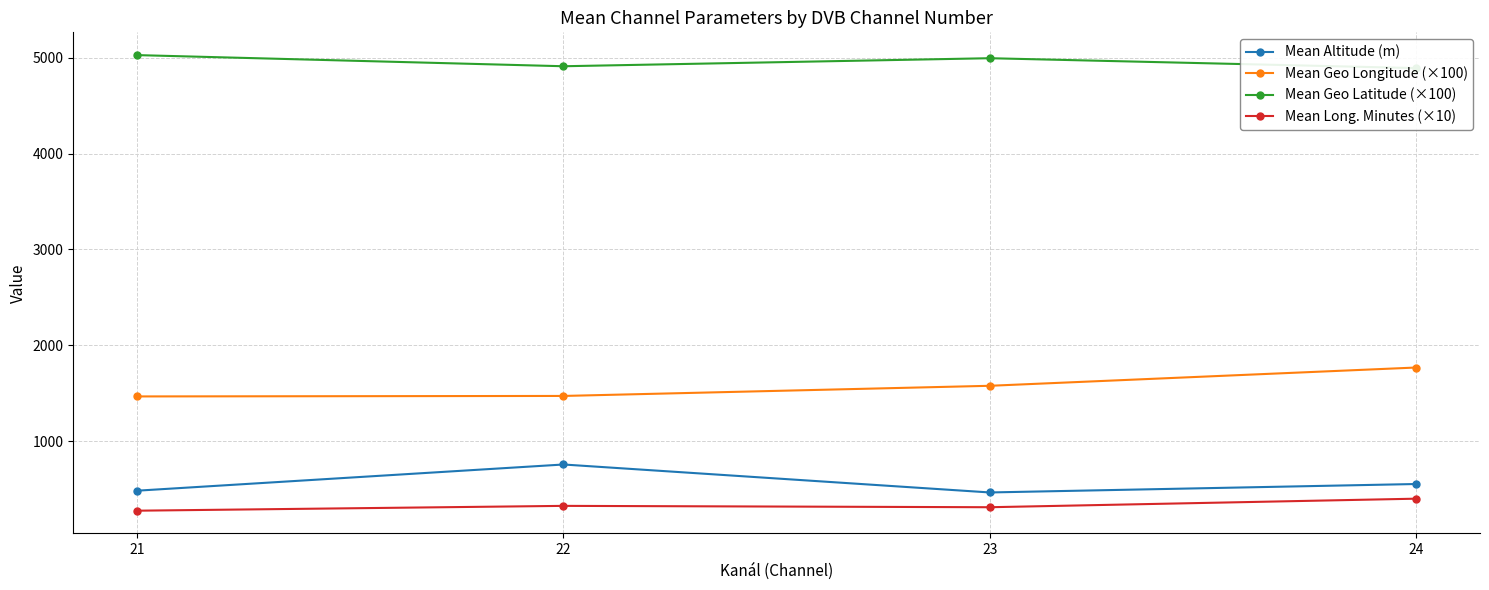

Reading left to right, list all the values displayed in this chart.

Mean Altitude (m): 21=483.4	22=756.6	23=464.9	24=553.0
Mean Geo Longitude (×100): 21=1466.7	22=1471.7	23=1577.6	24=1768.2
Mean Geo Latitude (×100): 21=5027.3	22=4911.1	23=4994.9	24=4891.5
Mean Long. Minutes (×10): 21=274.7	22=325.0	23=310.8	24=400.0